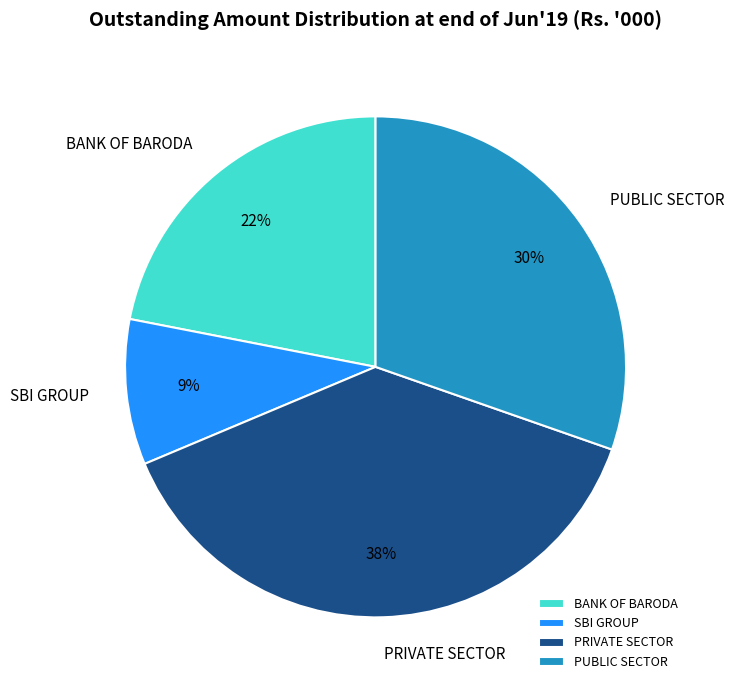

Do PUBLIC SECTOR and PRIVATE SECTOR together represent more than half of the pie?

Yes